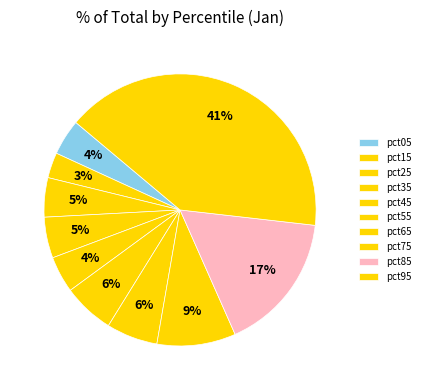

Between pct55 and pct15, which is larger?

pct55